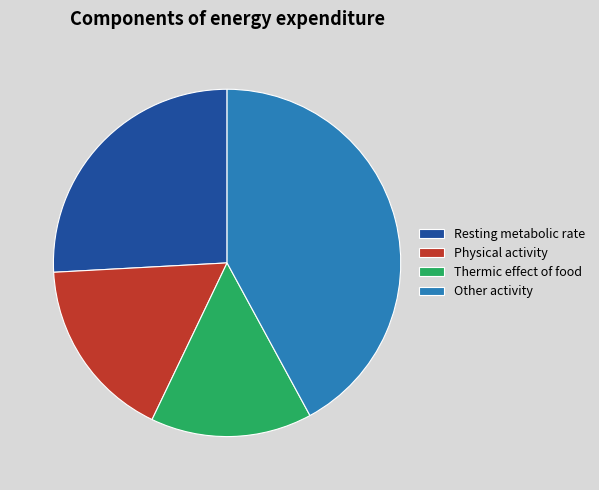

Combined, do Resting metabolic rate and Other activity account for over 50%?

Yes